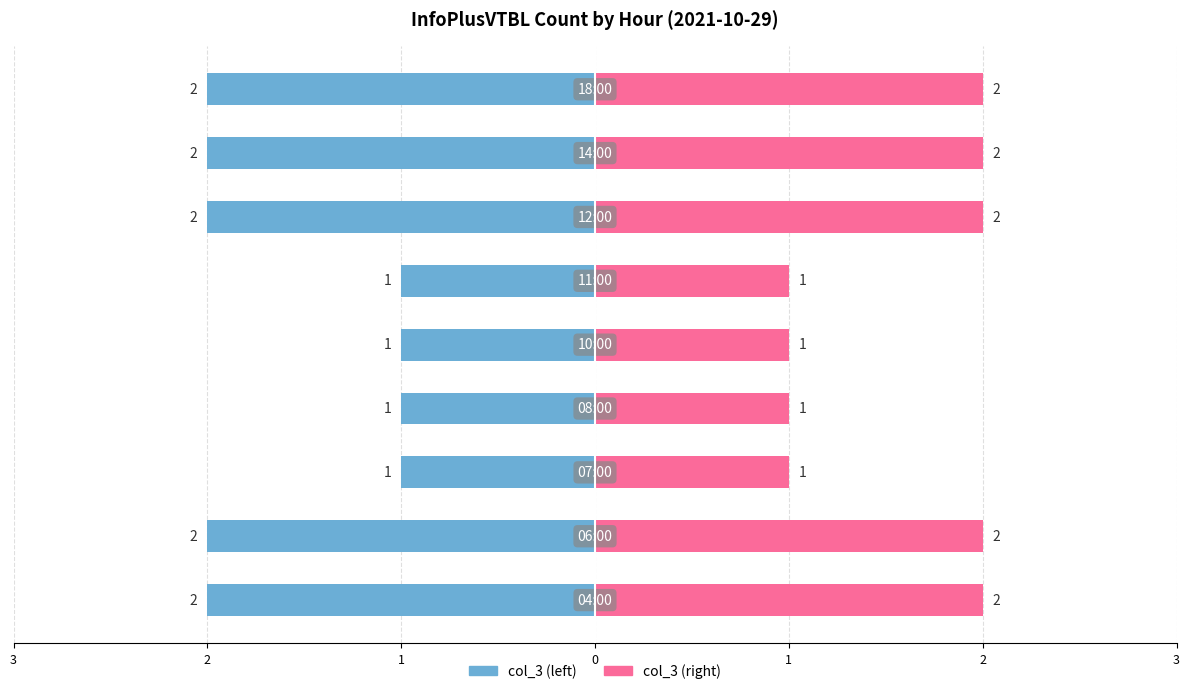

Does the chart contain any negative values?

Yes